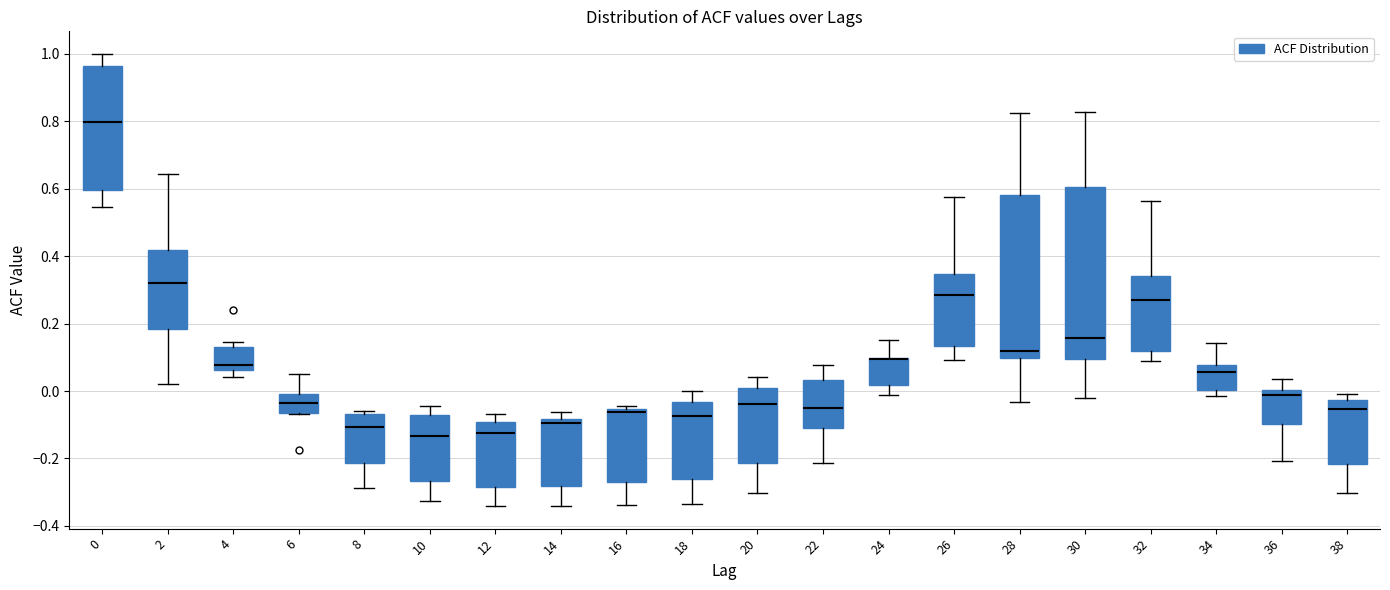

Reading left to right, read every box against the y-axis: the position of its median line, the range the box covers, and the ends of its whiskers. The values are not printed on the chart, so give them approximately, as read against the axis.

0: median 0.80, box 0.60 to 0.96, whiskers 0.54 to 1.00
2: median 0.32, box 0.18 to 0.42, whiskers 0.02 to 0.64
4: median 0.08, box 0.06 to 0.12, whiskers 0.04 to 0.14
6: median -0.04, box -0.06 to 0.00, whiskers -0.06 to 0.06
8: median -0.10, box -0.22 to -0.06, whiskers -0.28 to -0.06 (just above the box's upper edge)
10: median -0.14, box -0.26 to -0.08, whiskers -0.32 to -0.04
12: median -0.12, box -0.28 to -0.10, whiskers -0.34 to -0.06
14: median -0.10, box -0.28 to -0.08, whiskers -0.34 to -0.06
16: median -0.06 (just below the box's upper edge), box -0.26 to -0.06, whiskers -0.34 to -0.04
18: median -0.08, box -0.26 to -0.04, whiskers -0.34 to 0.00
20: median -0.04, box -0.22 to 0.02, whiskers -0.30 to 0.04
22: median -0.04, box -0.12 to 0.04, whiskers -0.22 to 0.08
24: median 0.10 (drawn on the box's upper edge), box 0.02 to 0.10, whiskers -0.02 to 0.16
26: median 0.28, box 0.14 to 0.34, whiskers 0.10 to 0.58
28: median 0.12, box 0.10 to 0.58, whiskers -0.04 to 0.82
30: median 0.16, box 0.10 to 0.60, whiskers -0.02 to 0.82
32: median 0.28, box 0.12 to 0.34, whiskers 0.08 to 0.56
34: median 0.06, box 0.00 to 0.08, whiskers -0.02 to 0.14
36: median -0.02, box -0.10 to 0.00, whiskers -0.20 to 0.04
38: median -0.06, box -0.22 to -0.02, whiskers -0.30 to 0.00